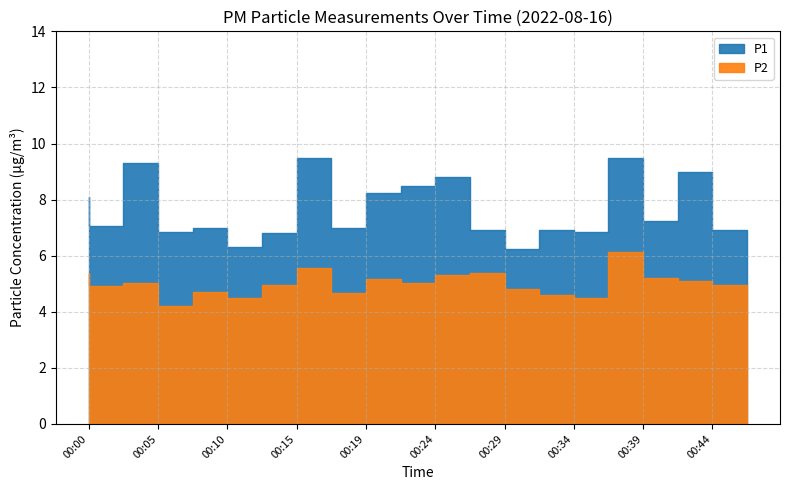

What are all the series names shown in the legend?

P1, P2